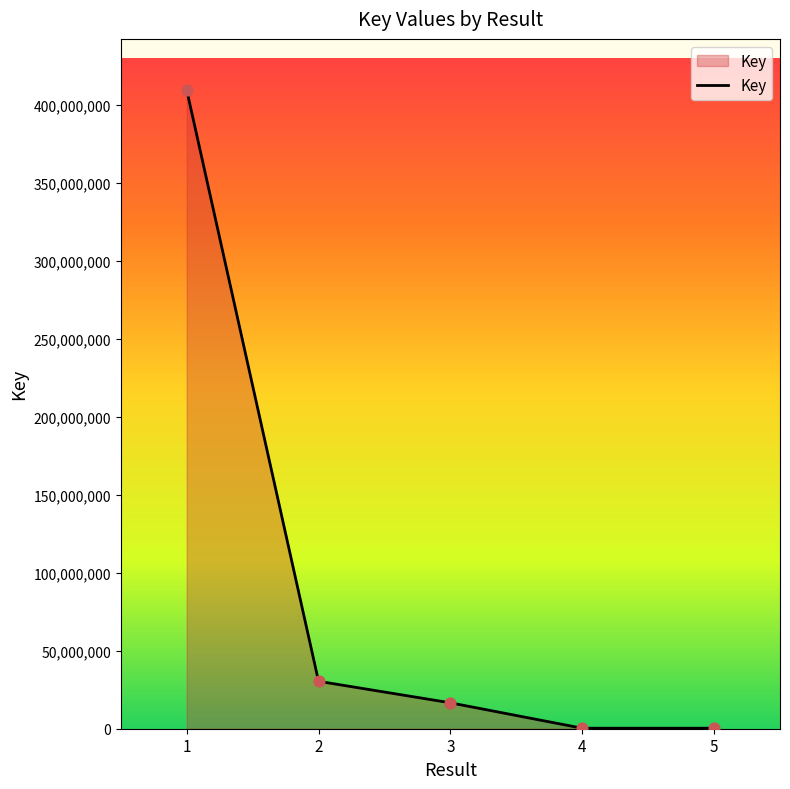

What is the change in value from 2 to 4?

-30091932